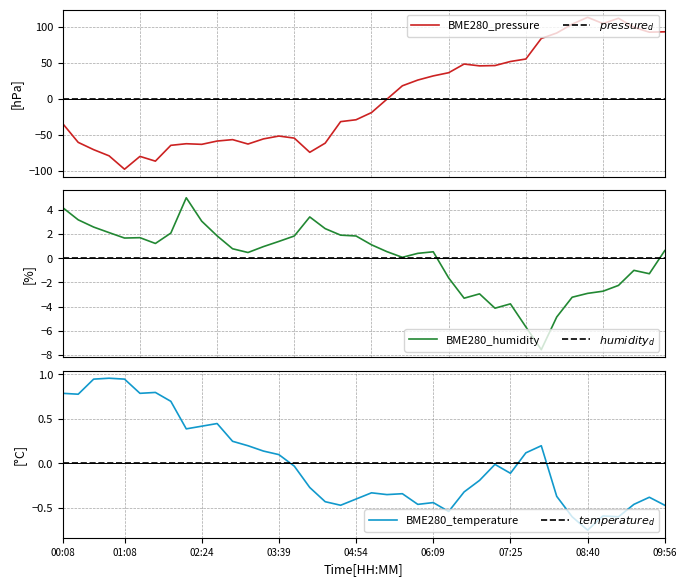

At which category is the sum across all series the highest?

08:40